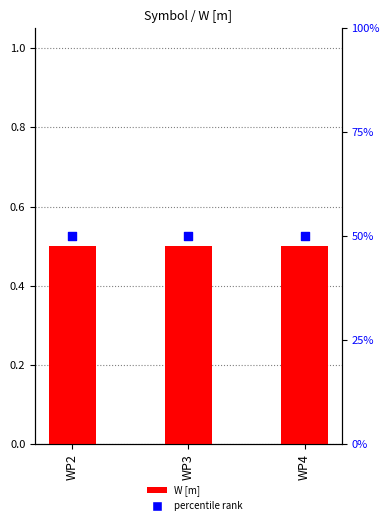

Which series has the largest total across all categories?

percentile rank